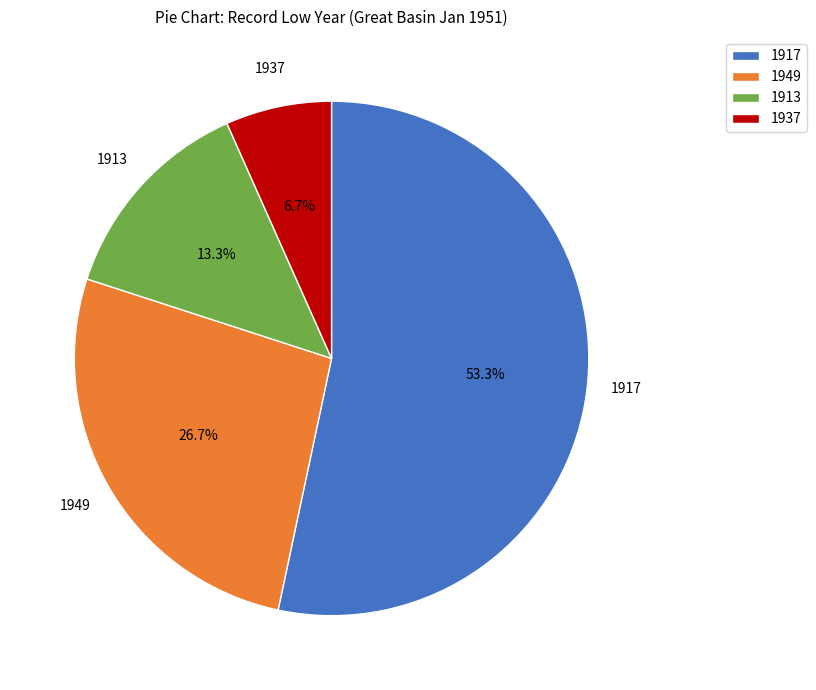

Is the sum of 1937 and 1913 greater than half?

No